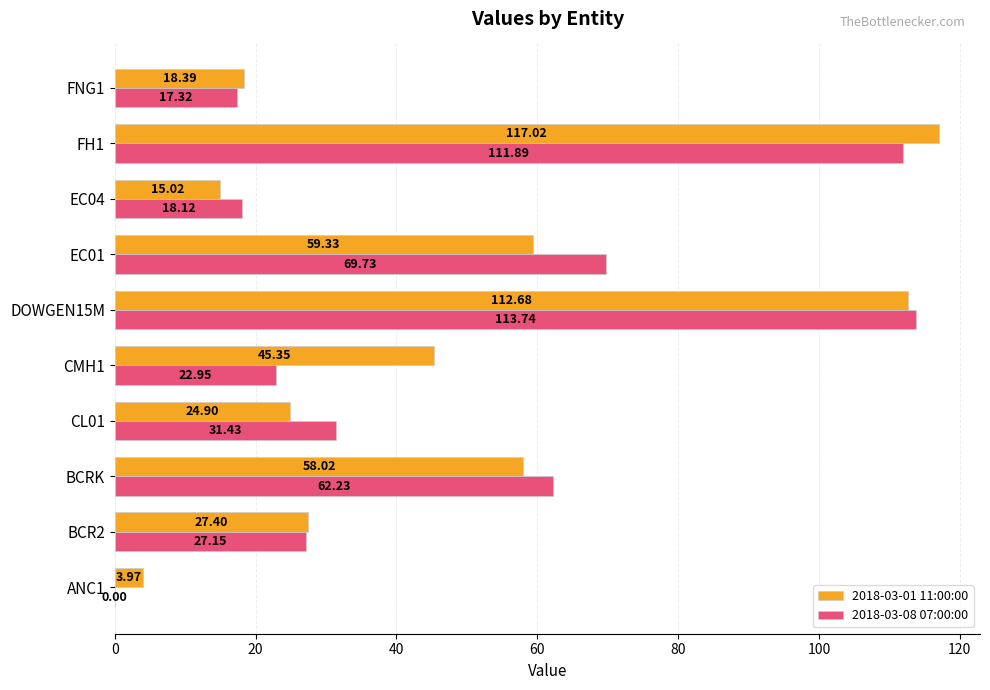

Where is 2018-03-08 07:00:00 nearest to the value 56?

BCRK